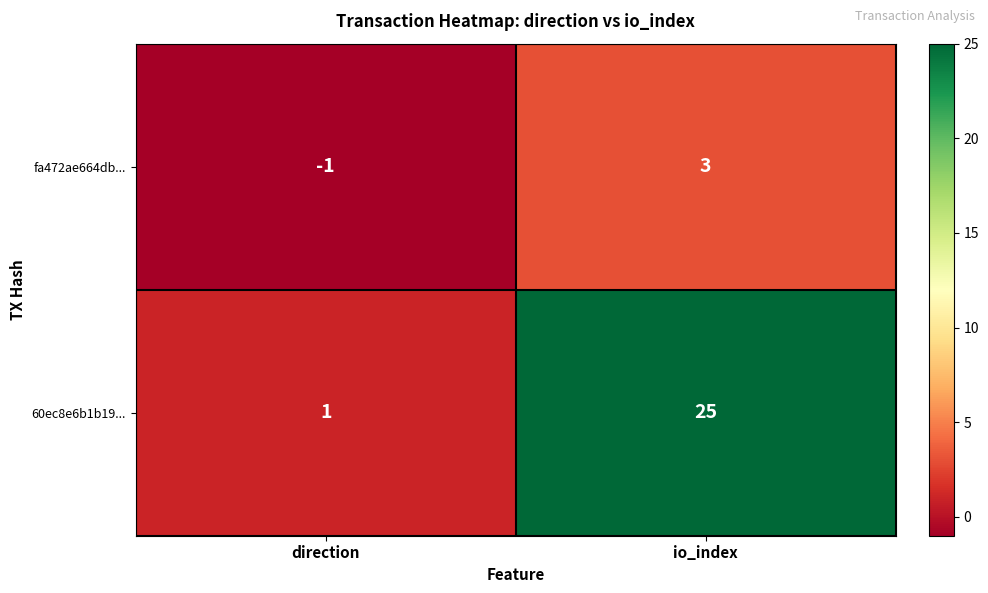

Which category has the lowest value across all series?

direction